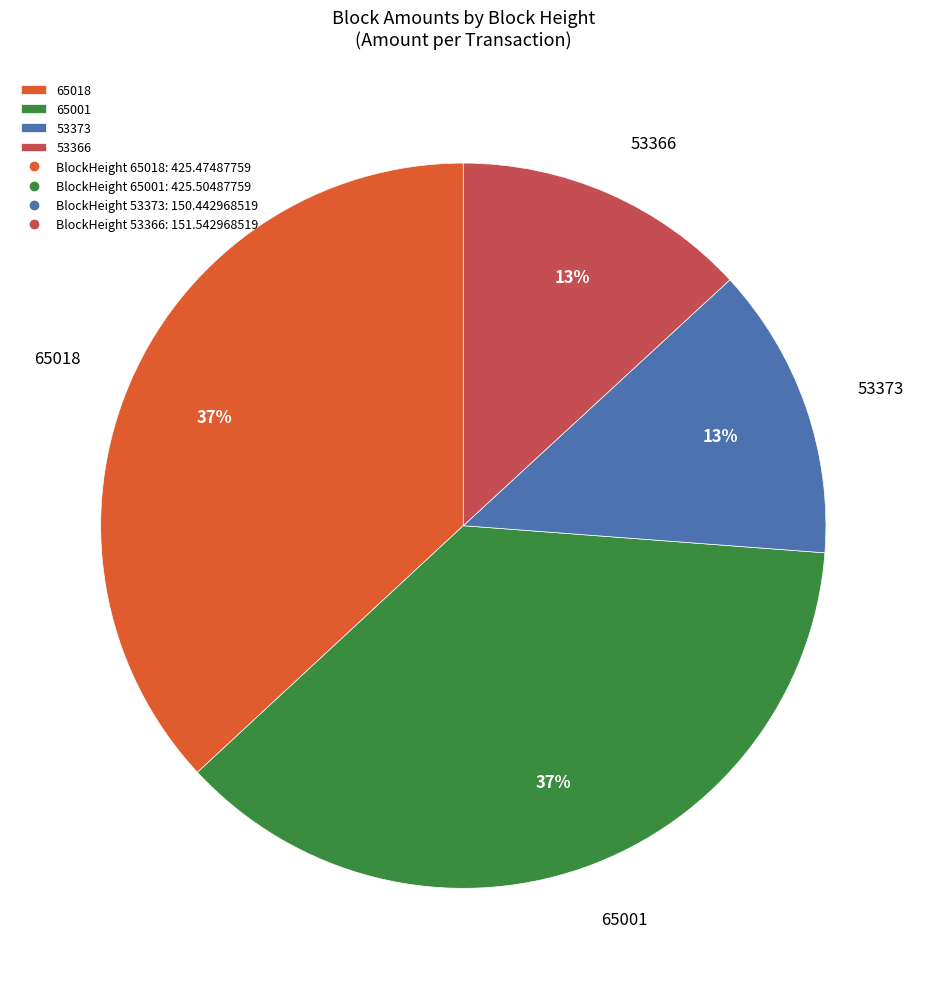

Approximately how many times larger is the value at 65001 compared to 53373?

2.8